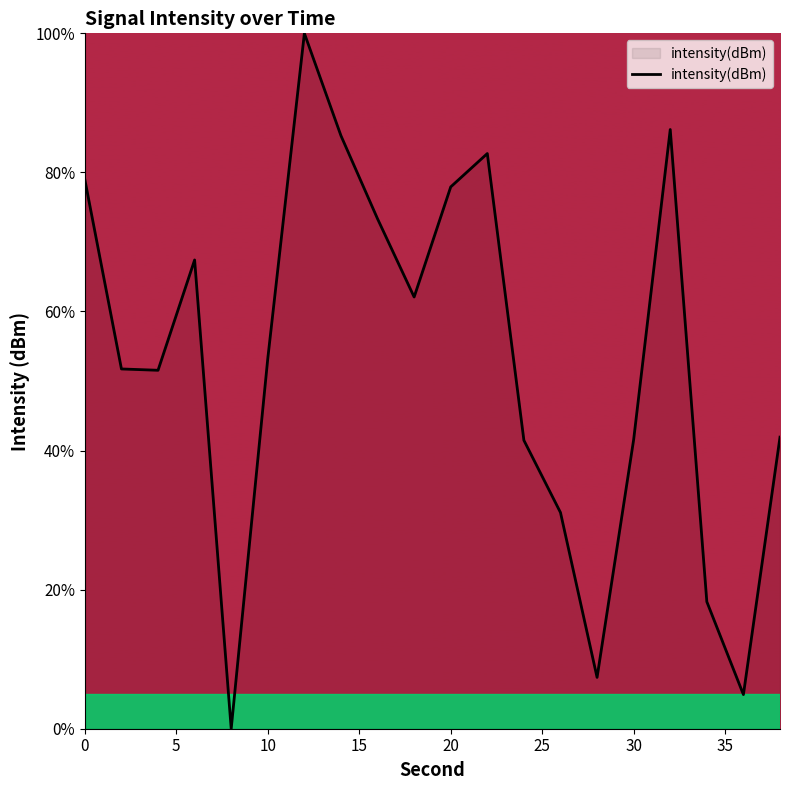

What is the difference between the maximum and minimum values?

100.0